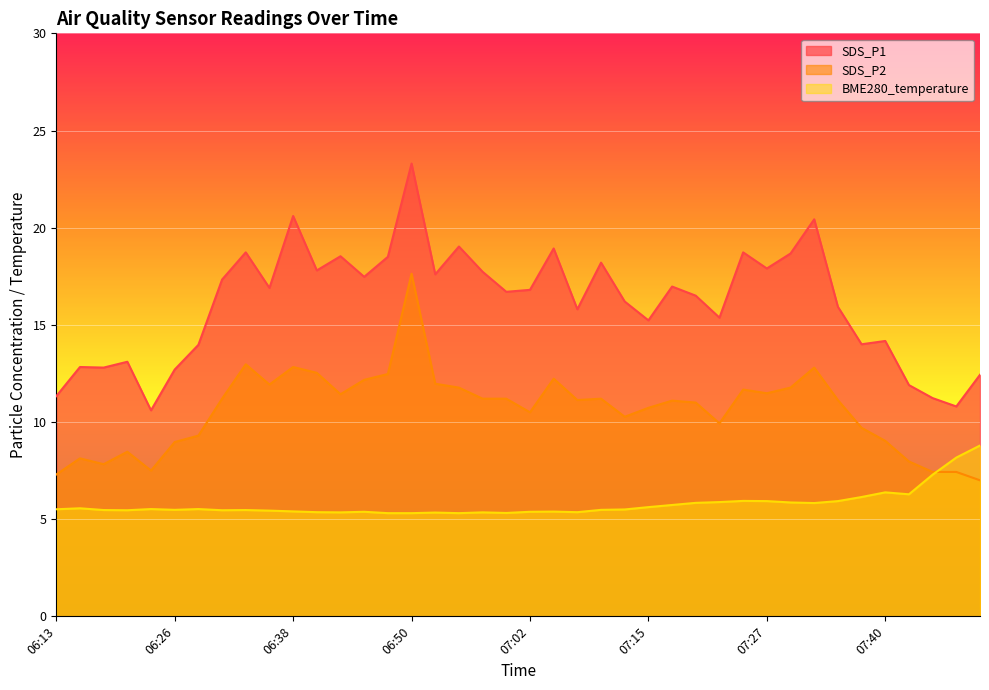

At which label does SDS_P1 reach its peak?

06:50